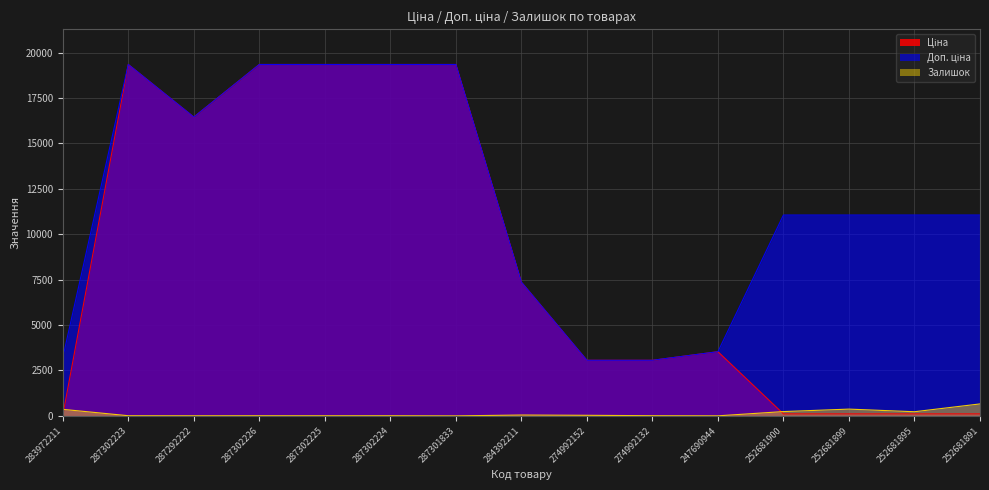

Read the Залишок value at 252681900.

237.0